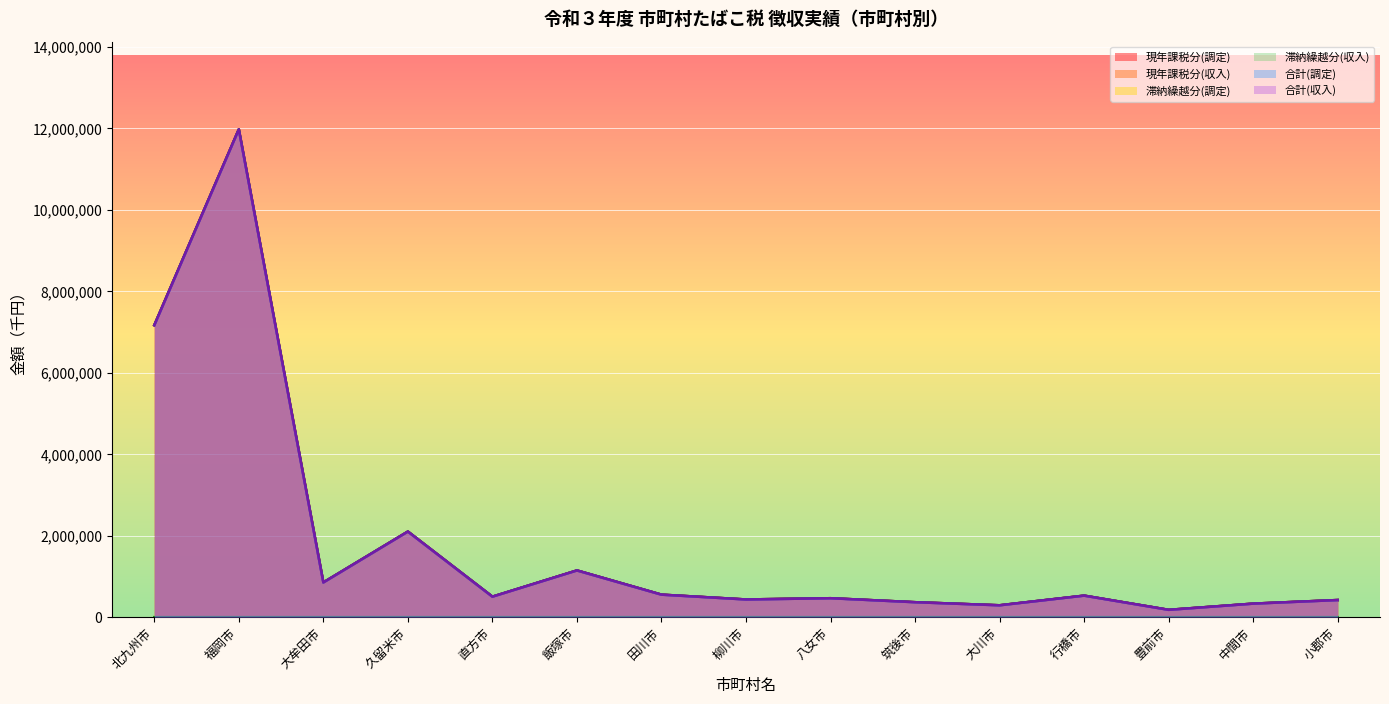

What is the minimum value for 合計(調定)?

180287